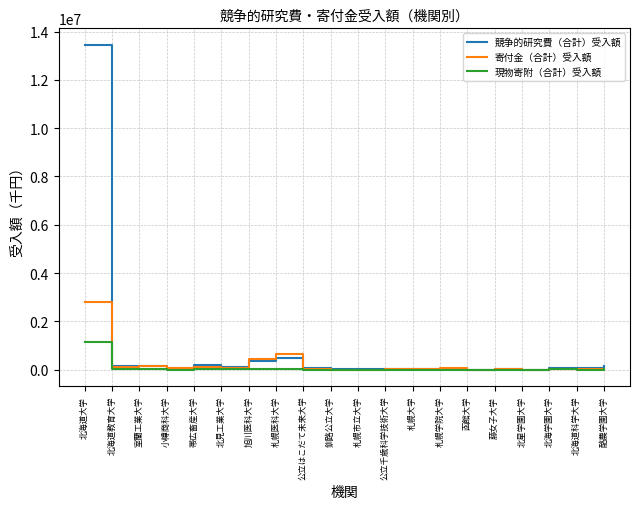

List the series in order of their overall mean, lowest first.

現物寄附（合計）受入額, 寄付金（合計）受入額, 競争的研究費（合計）受入額